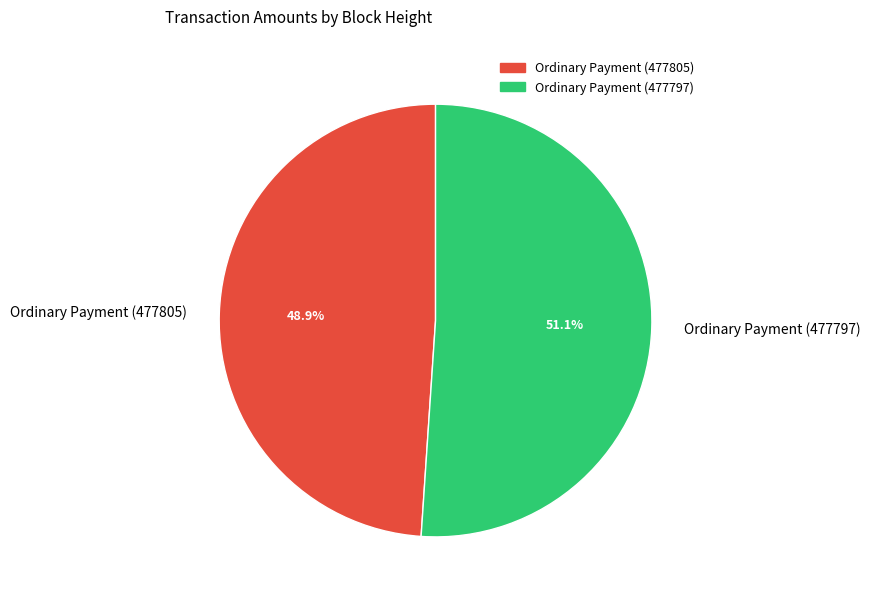

Combined, do Ordinary Payment (477805) and Ordinary Payment (477797) account for over 50%?

Yes